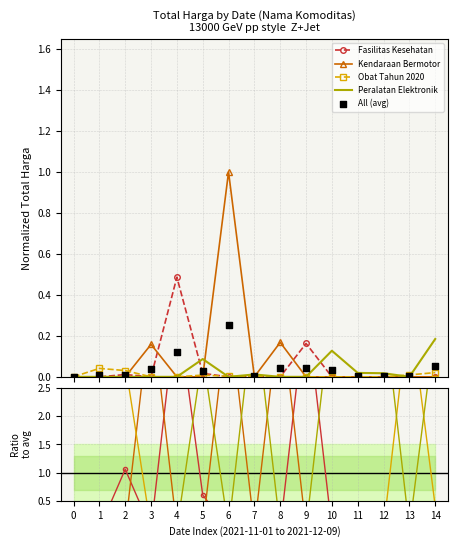

Which series reaches the minimum Y coordinate?

Fasilitas Kesehatan